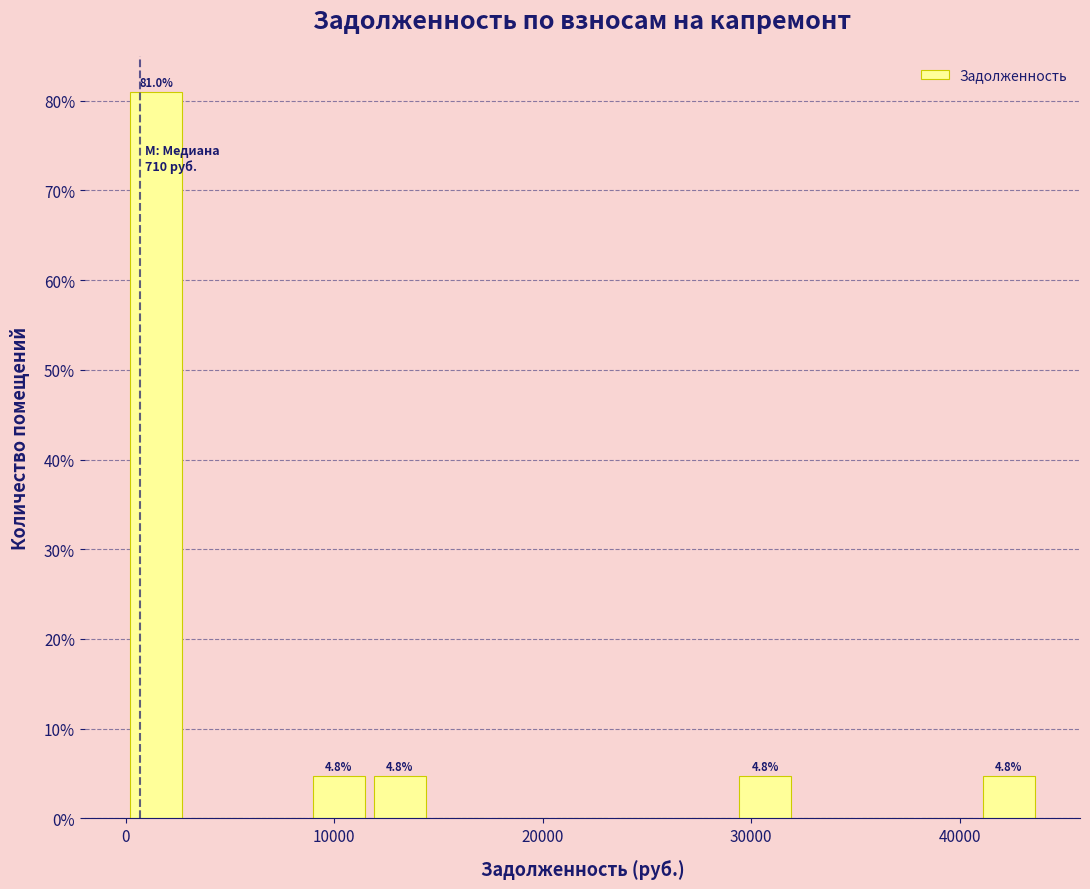

Around what value on the x-axis is the tallest bar? Give the approximate position of its centre, as read against the axis.

1000